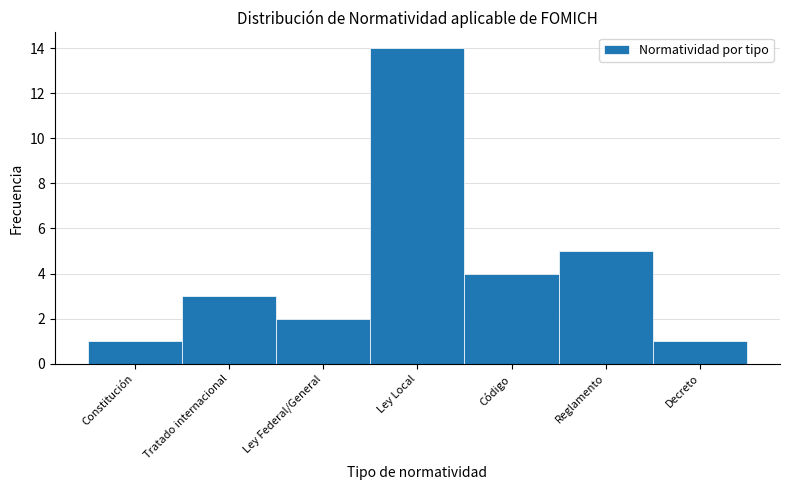

Reading left to right, what are all the values shown in this chart?

Constitución=1	Tratado internacional=3	Ley Federal/General=2	Ley Local=14	Código=4	Reglamento=5	Decreto=1